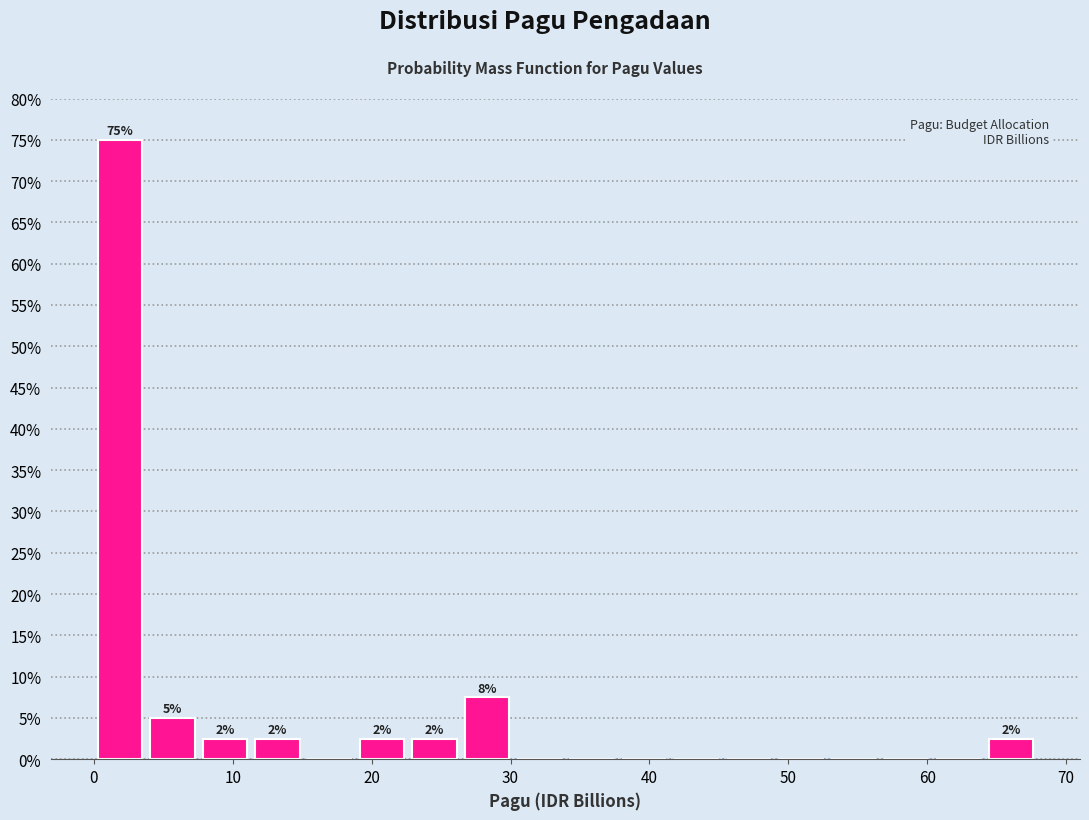

Around what value on the x-axis is the tallest bar? Give the approximate position of its centre, as read against the axis.

2